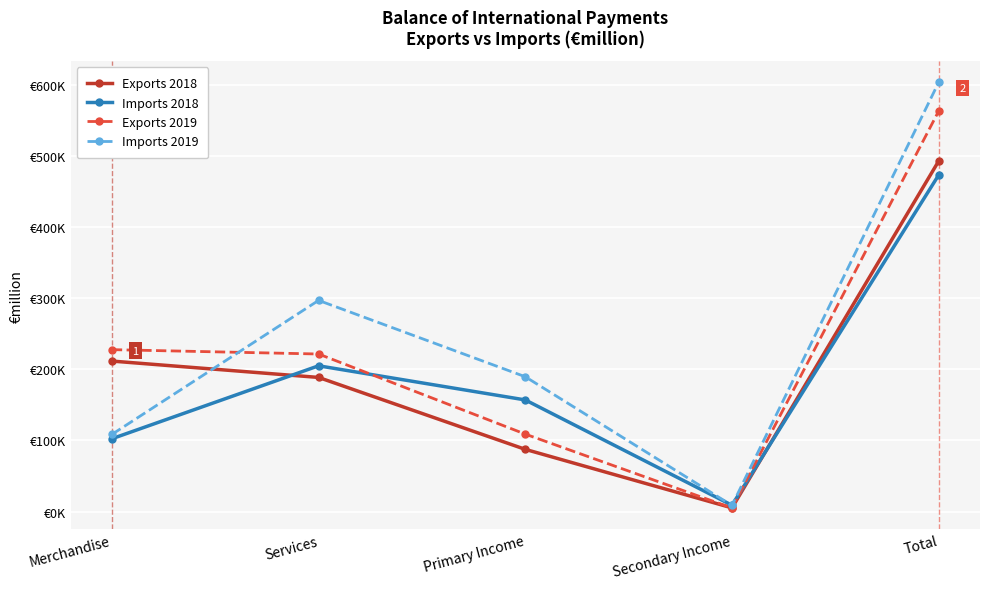

At which category does Imports 2019 reach its first local valley?

Secondary Income